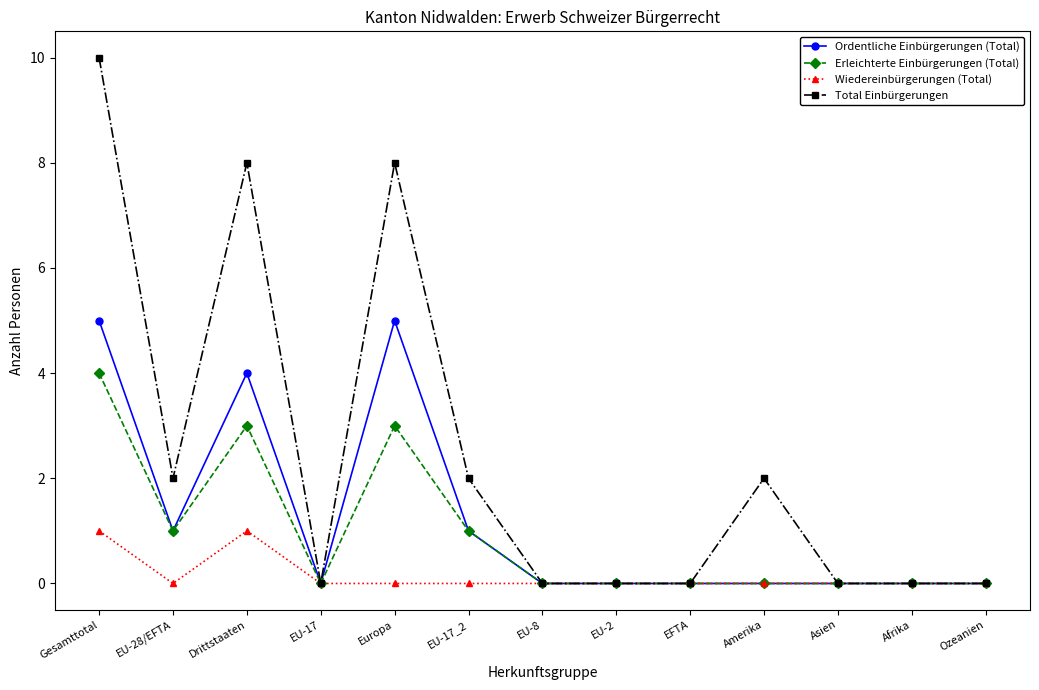

At which category does Ordentliche Einbürgerungen (Total) reach its first local peak?

Drittstaaten